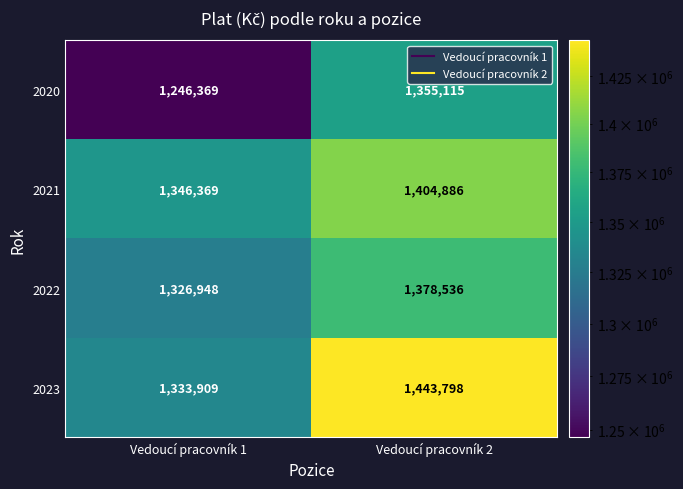

Between Vedoucí pracovník 1 and Vedoucí pracovník 2, which series saw the biggest shift?

2023